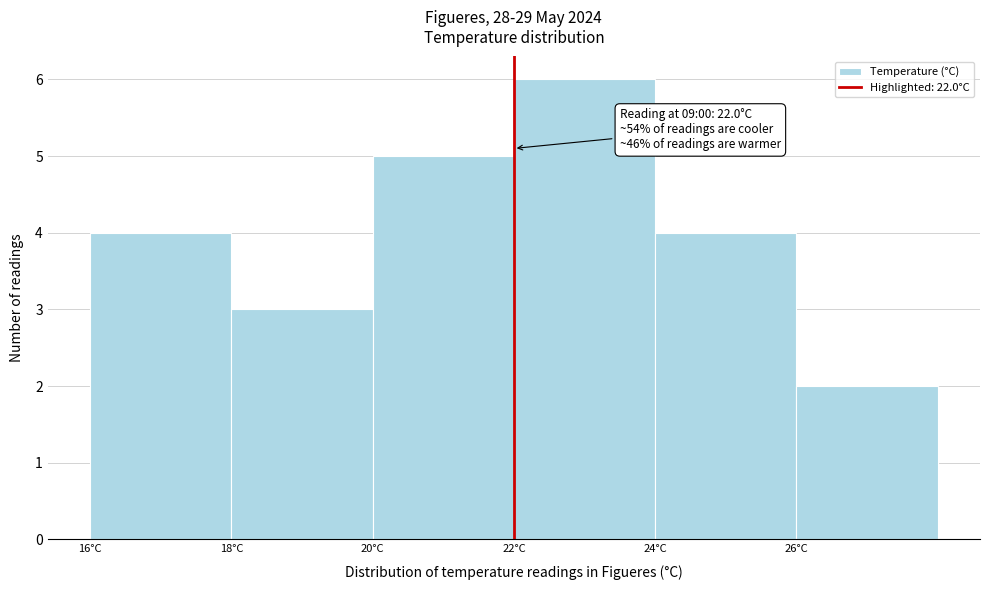

Which range on the x-axis has the tallest bar?

22 to 24